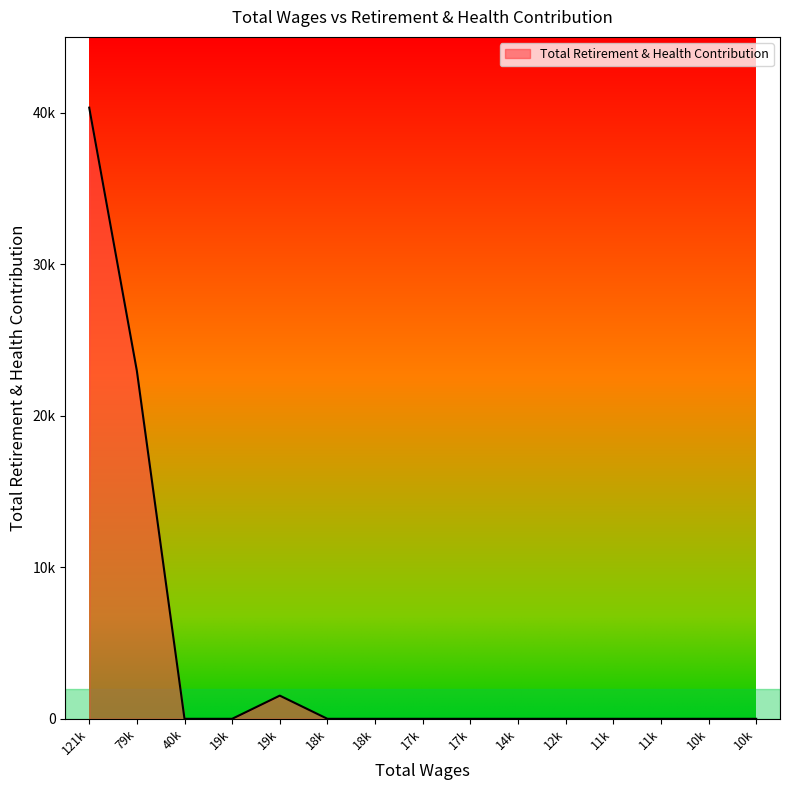

Reading left to right, list all the values displayed in this chart.

40331	22961	0	0	1531	0	0	0	0	0	0	0	0	0	0